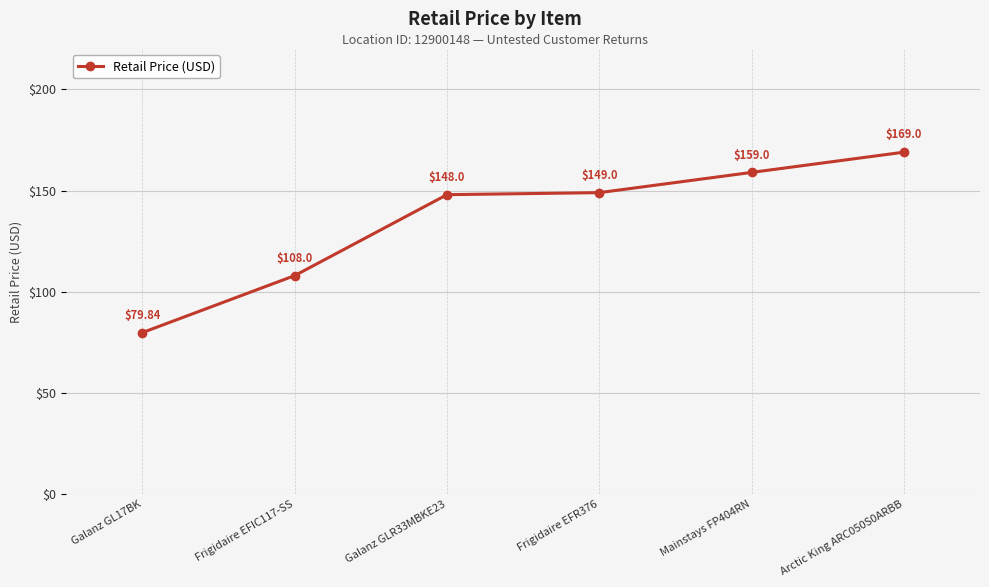

What is the difference between the maximum and minimum values?

89.2